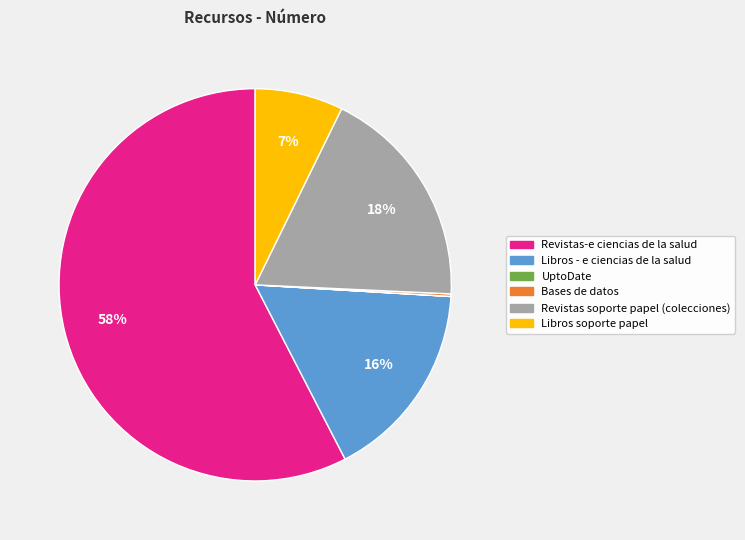

True or false: Libros soporte papel accounts for 7% of the total.

True